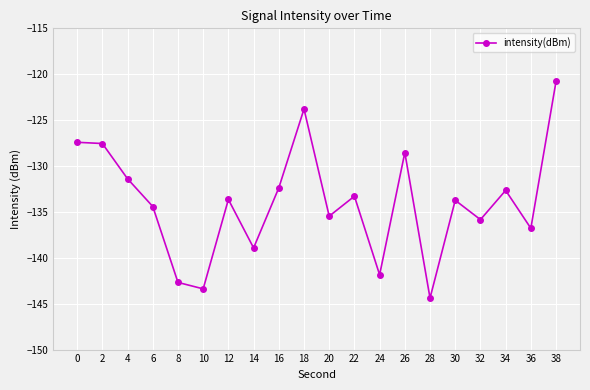

Which category has the lowest value across all series?

28